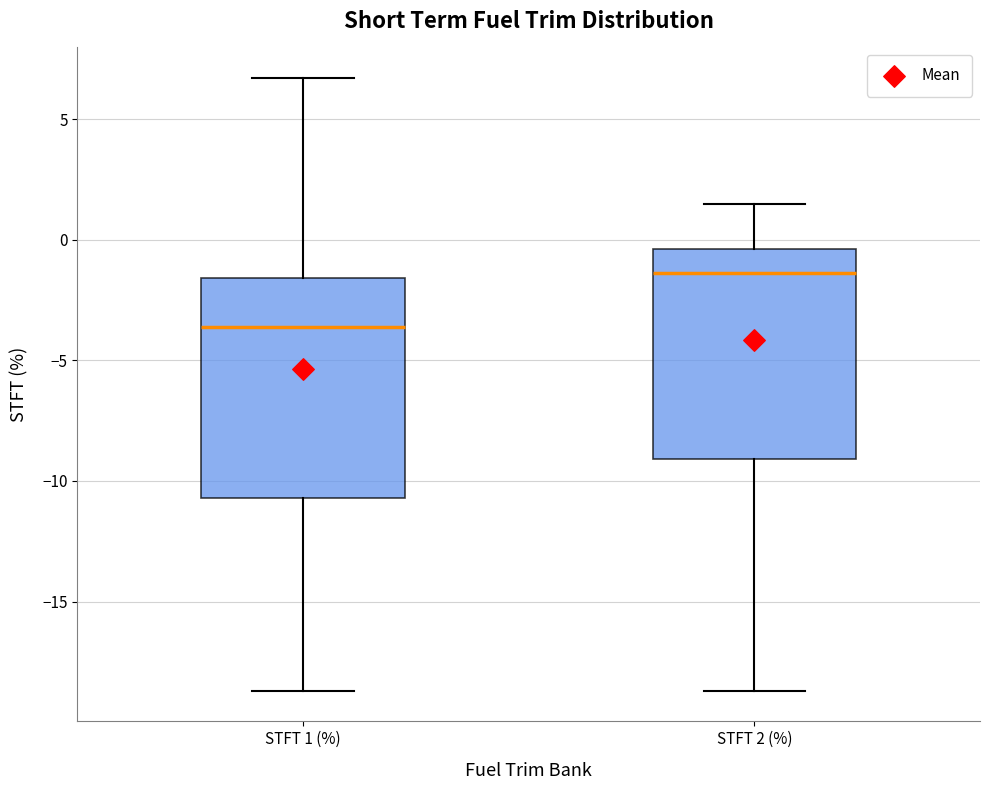

Which box has the lowest median line?

STFT 1 (%)